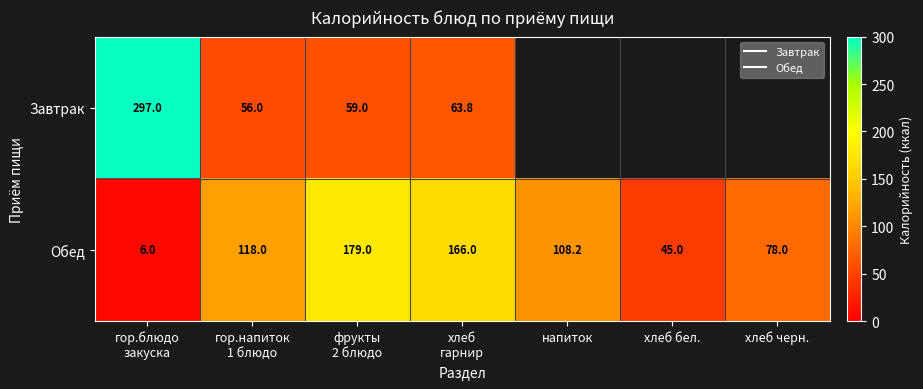

Which series has the widest spread of values?

Завтрак